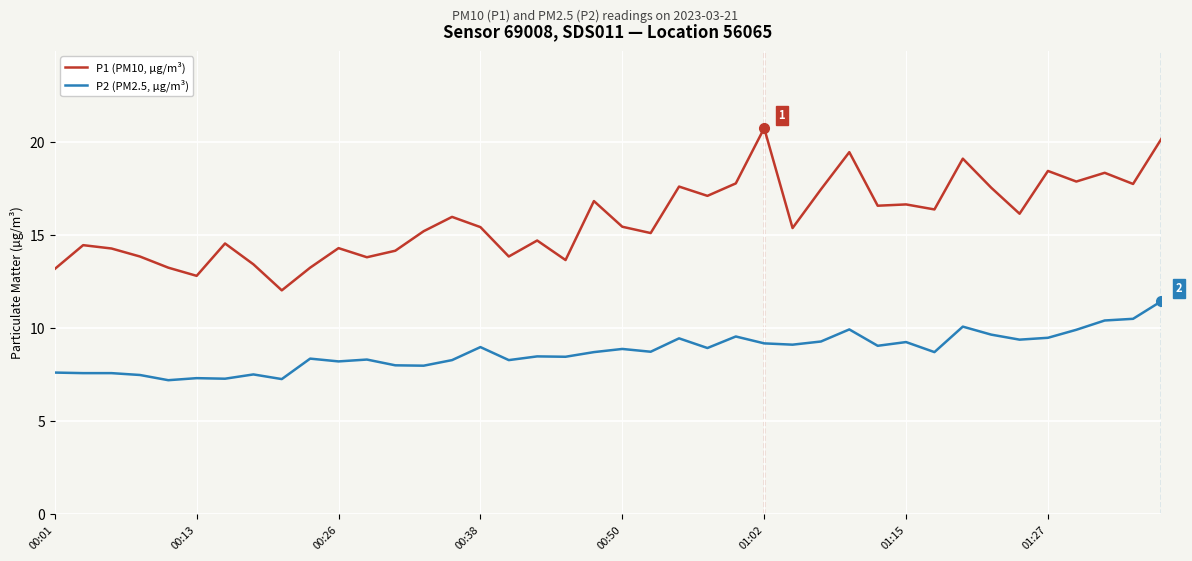

What is the difference between the maximum and minimum values in the P1 (PM10, µg/m³) series?

8.7